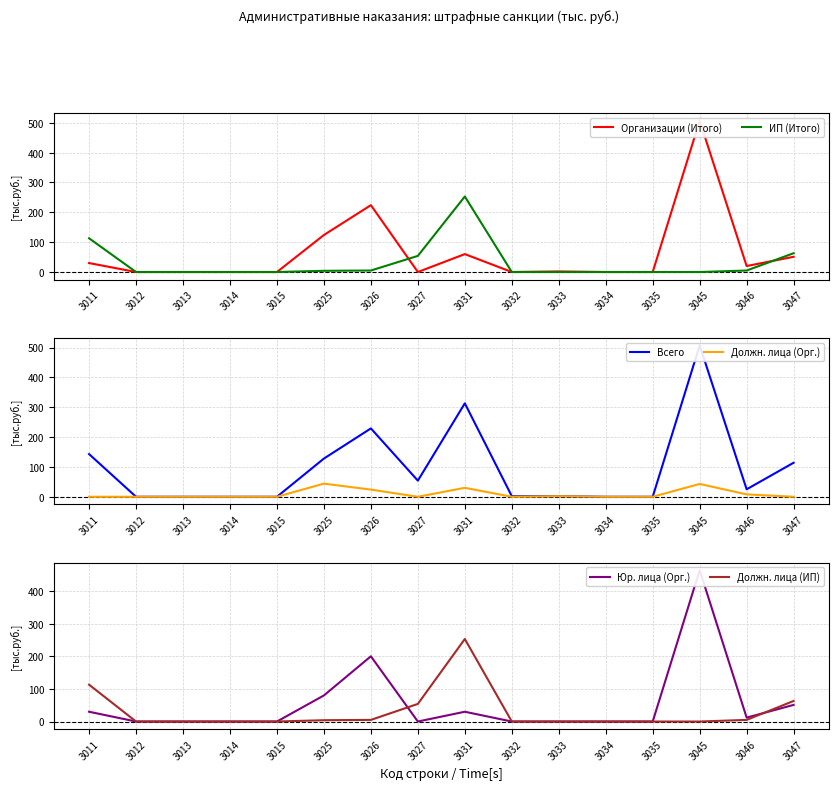

What is the total value across all series at 3046?

75